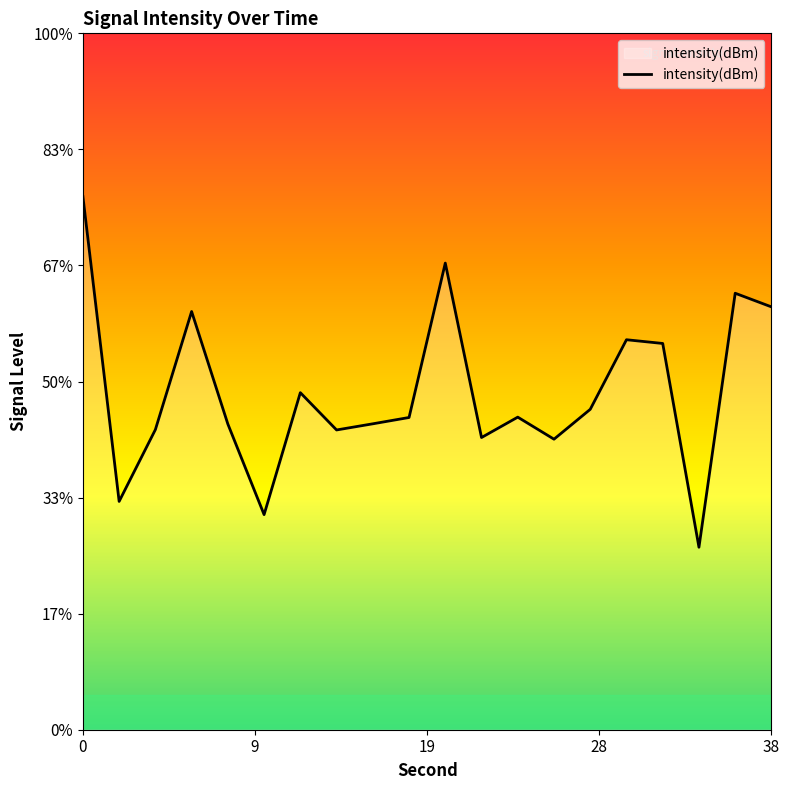

At which category does the data reach its first local peak?

6